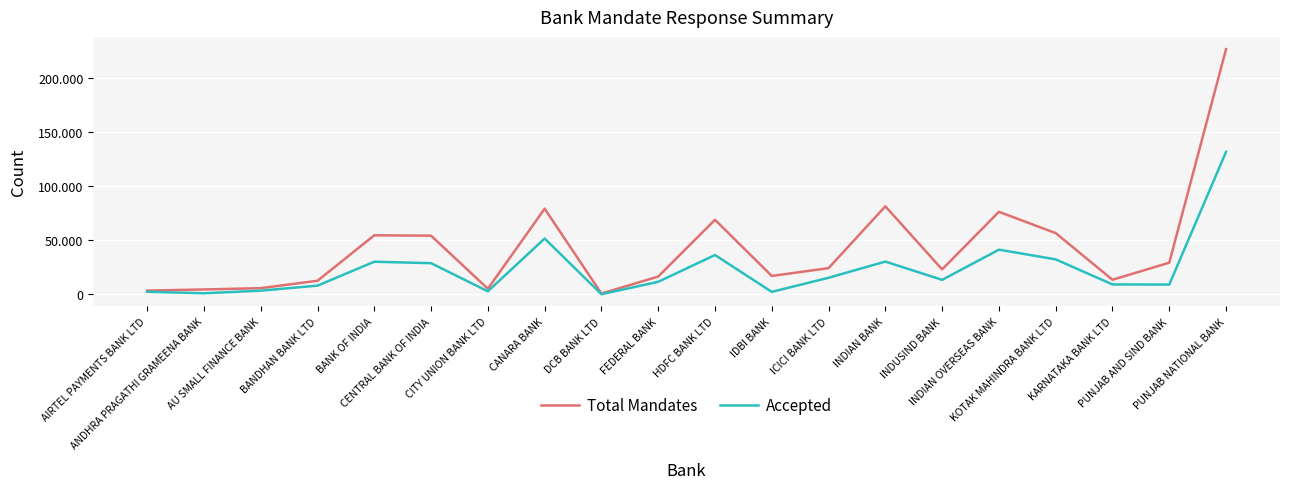

What is the minimum value for Total Mandates?

839